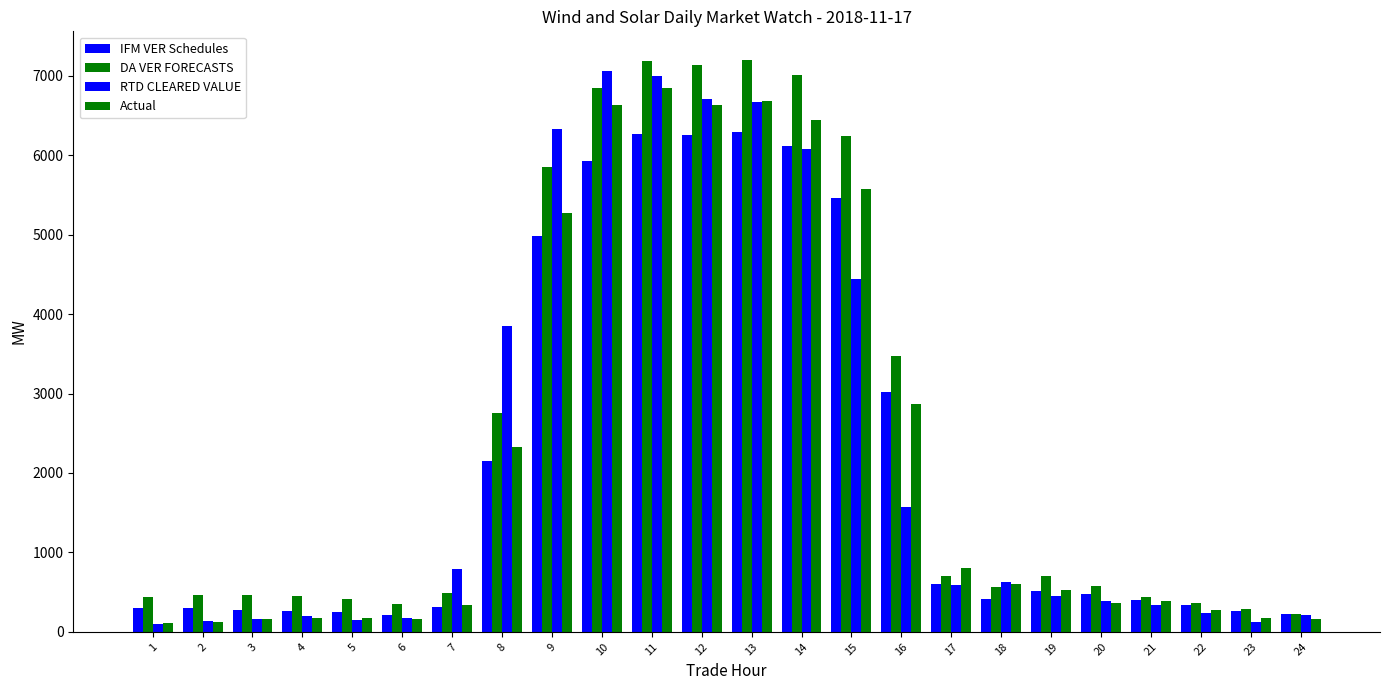

Which category has the lowest value in the RTD CLEARED VALUE series?

1